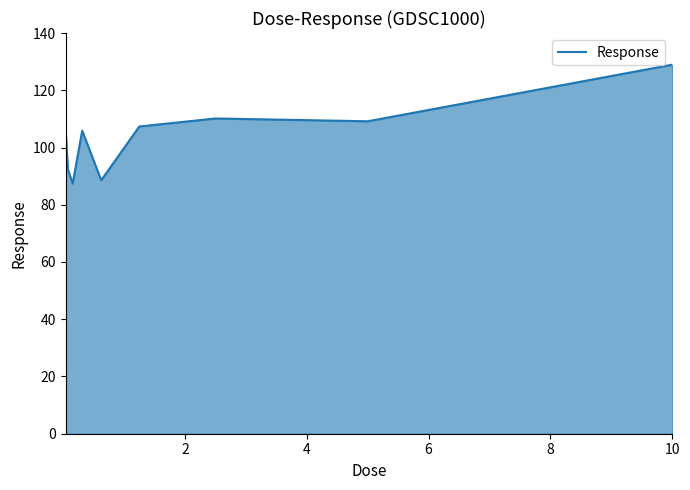

What is the maximum value shown in the chart?

128.9